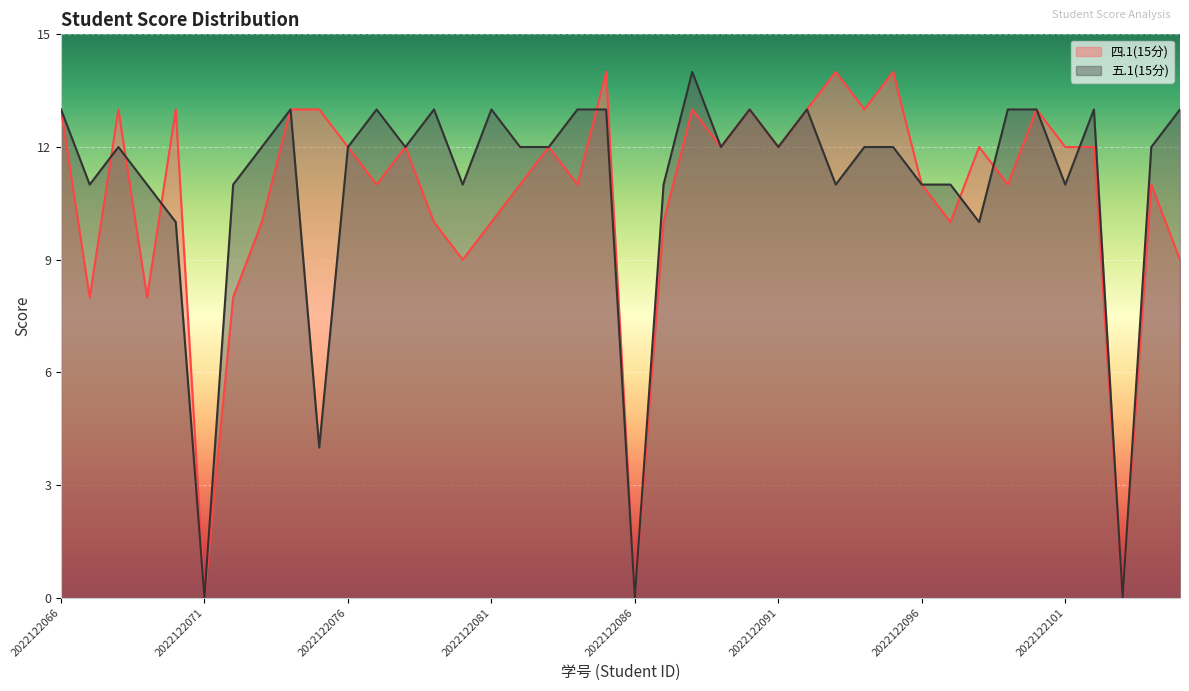

Read the 四.1(15分) value at 2022122077, to the nearest 5.

10